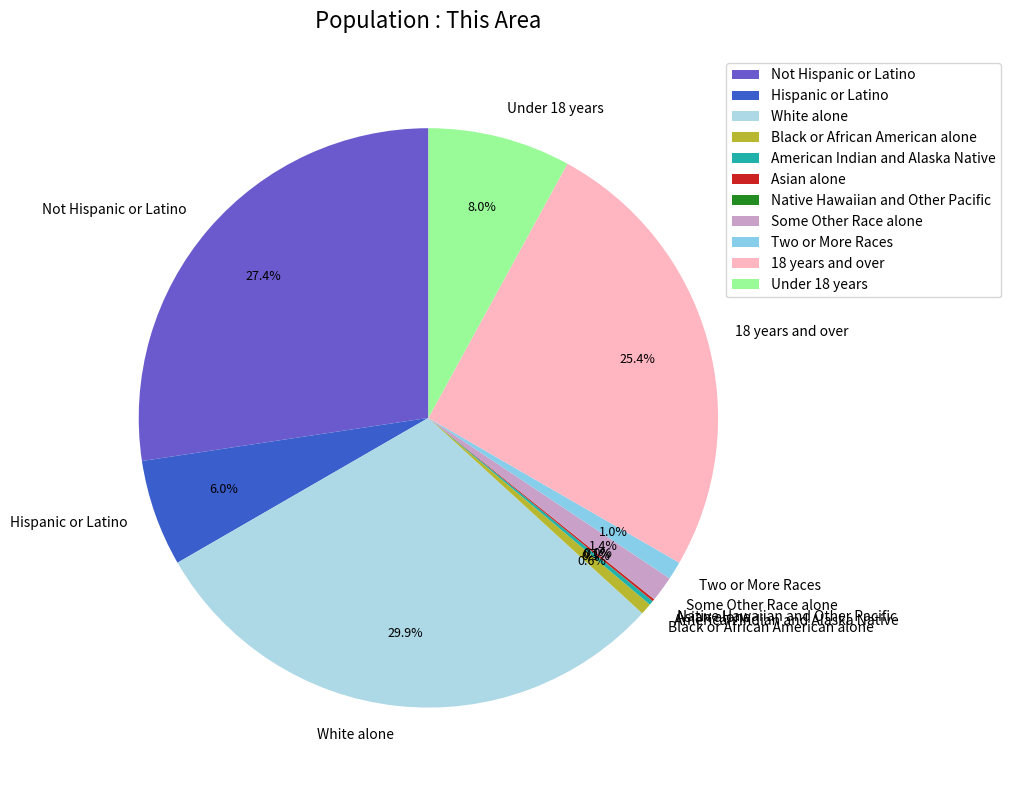

To the nearest percent, what is the difference between the largest and smallest slice percentages?

30%